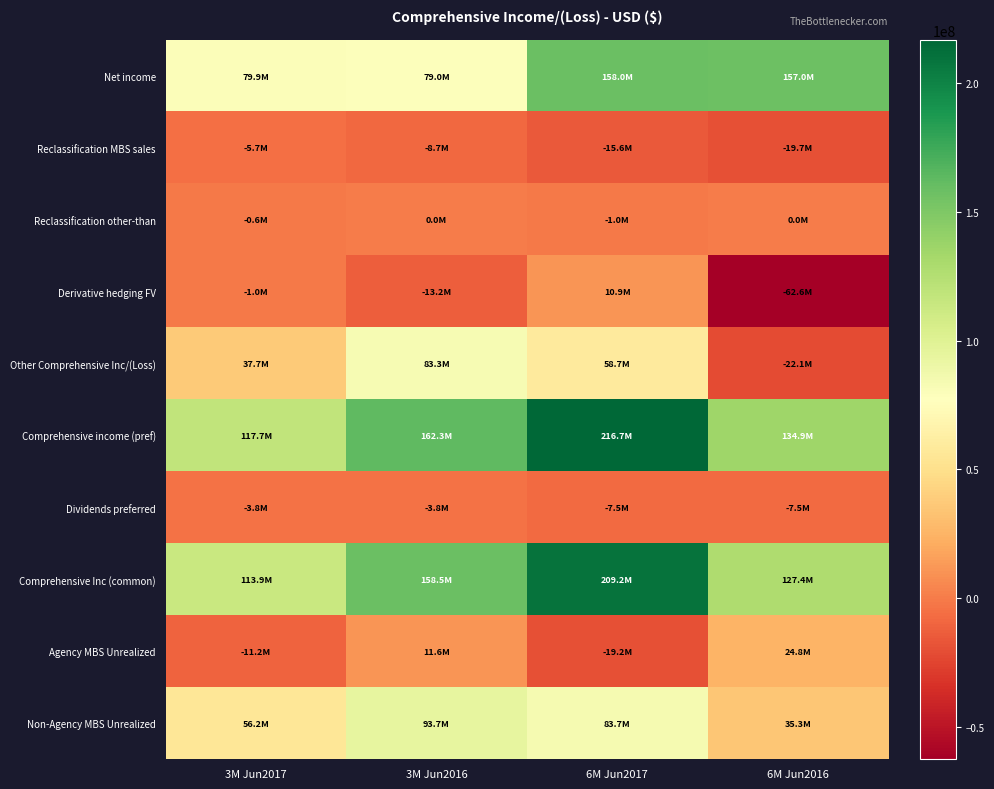

Between 3M Jun2017 and 3M Jun2016, which series saw the biggest shift?

Other Comprehensive Inc/(Loss)